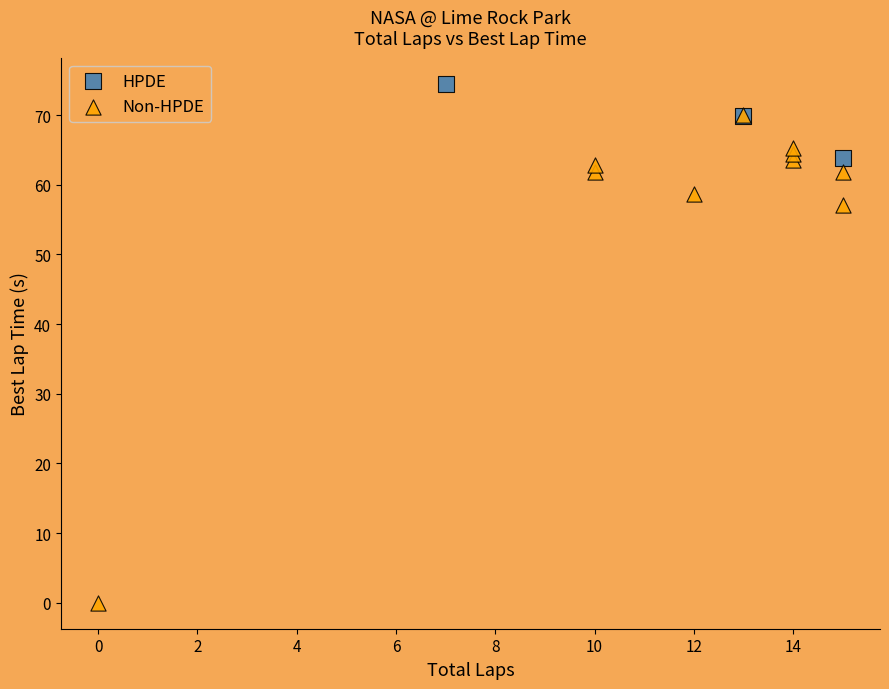

What are all the series names shown in the legend?

HPDE, Non-HPDE